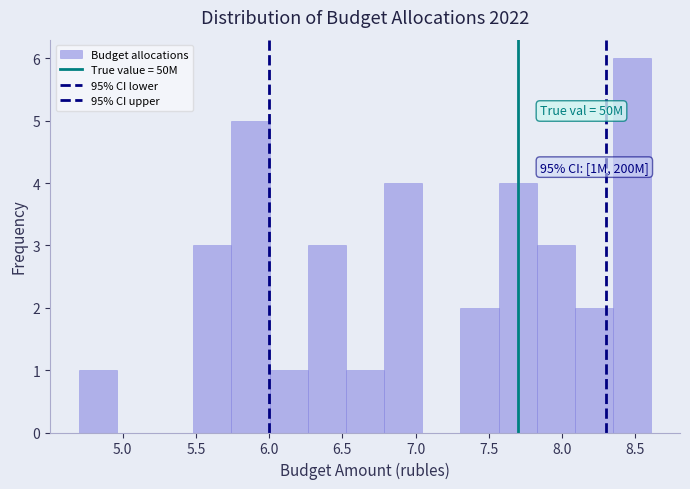

Over which range of the x-axis is the bar tallest?

8.35 to 8.60